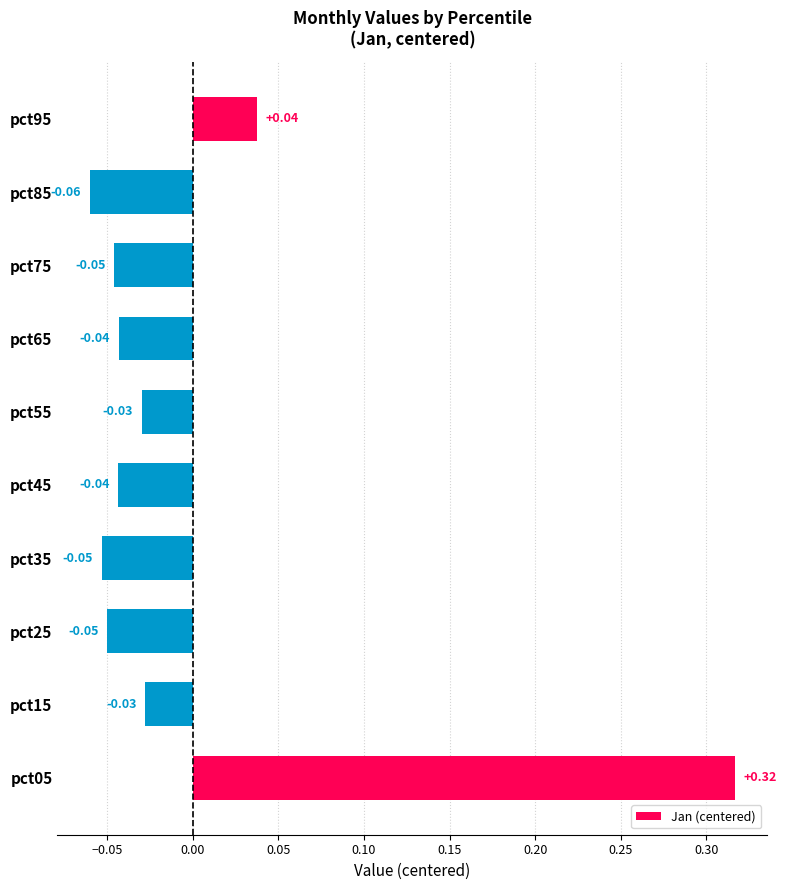

What is the difference between the values at pct25 and pct05?

0.4